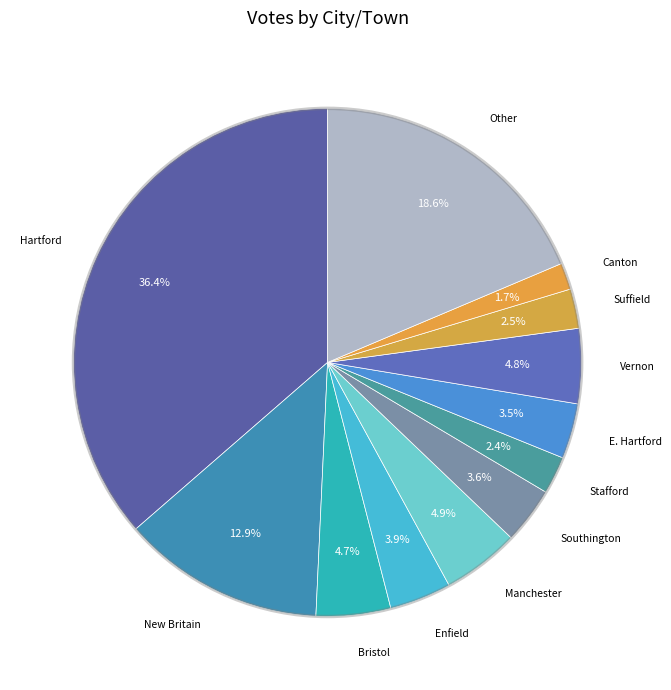

How many slices are in this pie chart?

12